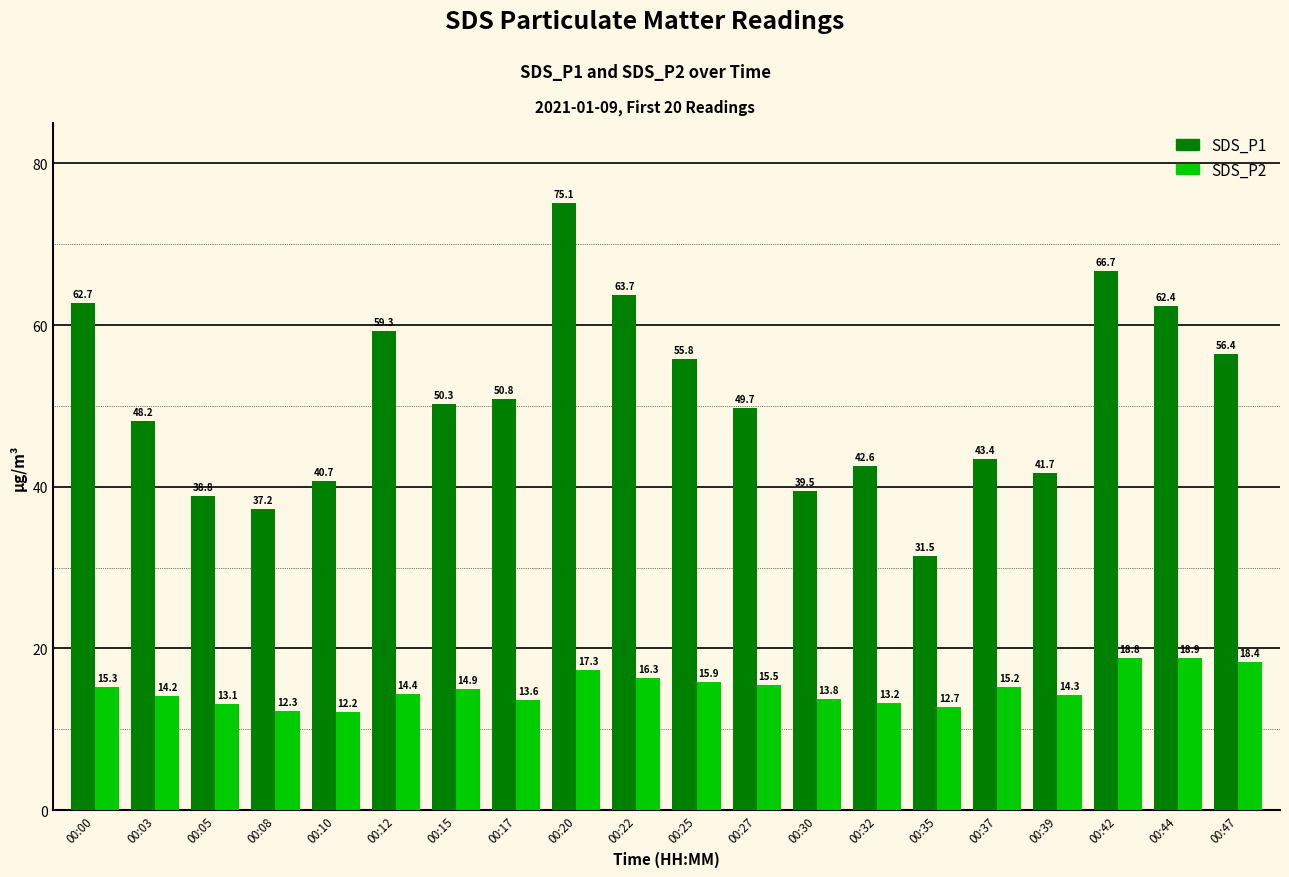

Where is SDS_P2 nearest to the value 15?

00:15